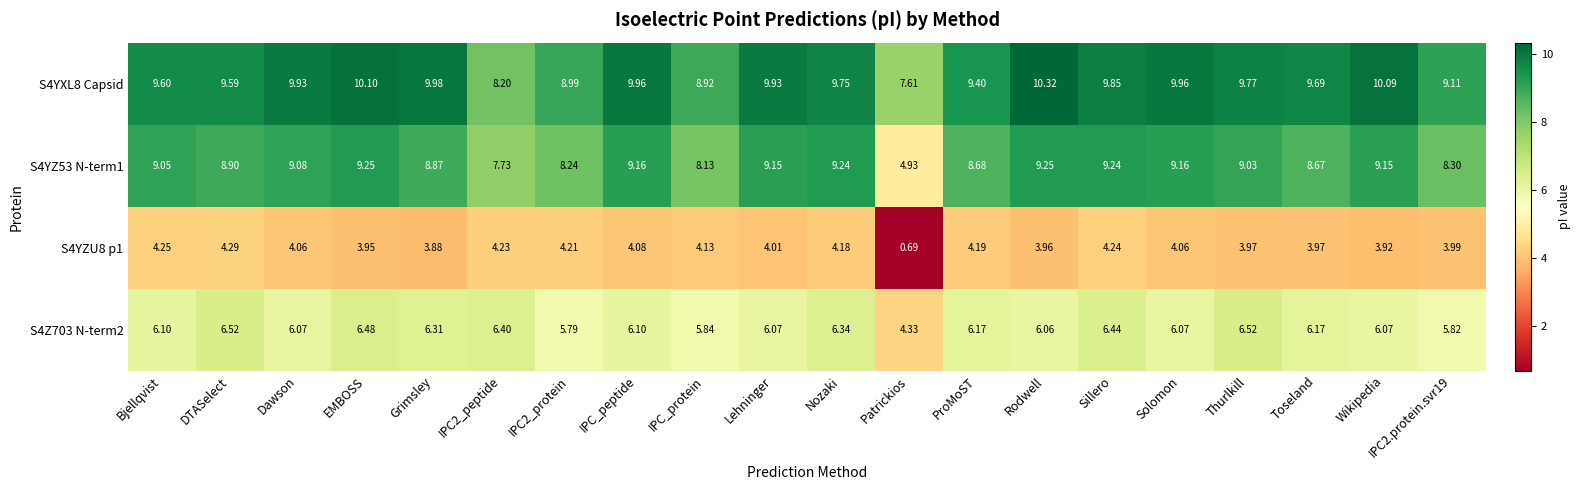

What is the difference between the highest and lowest values at IPC_protein?

4.8